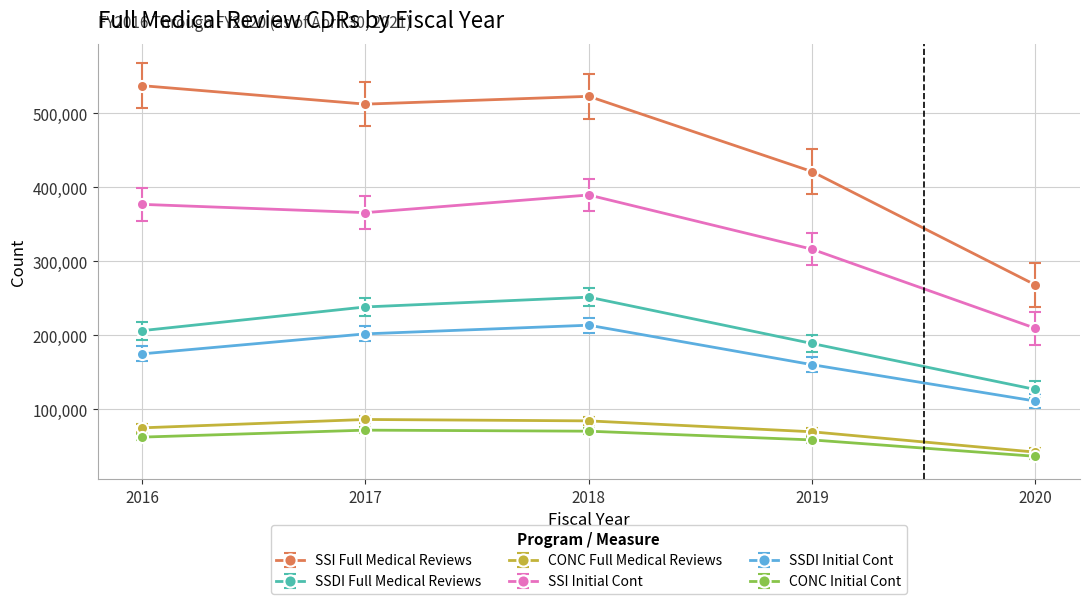

Where is the first local maximum for SSI Full Medical Reviews?

2018